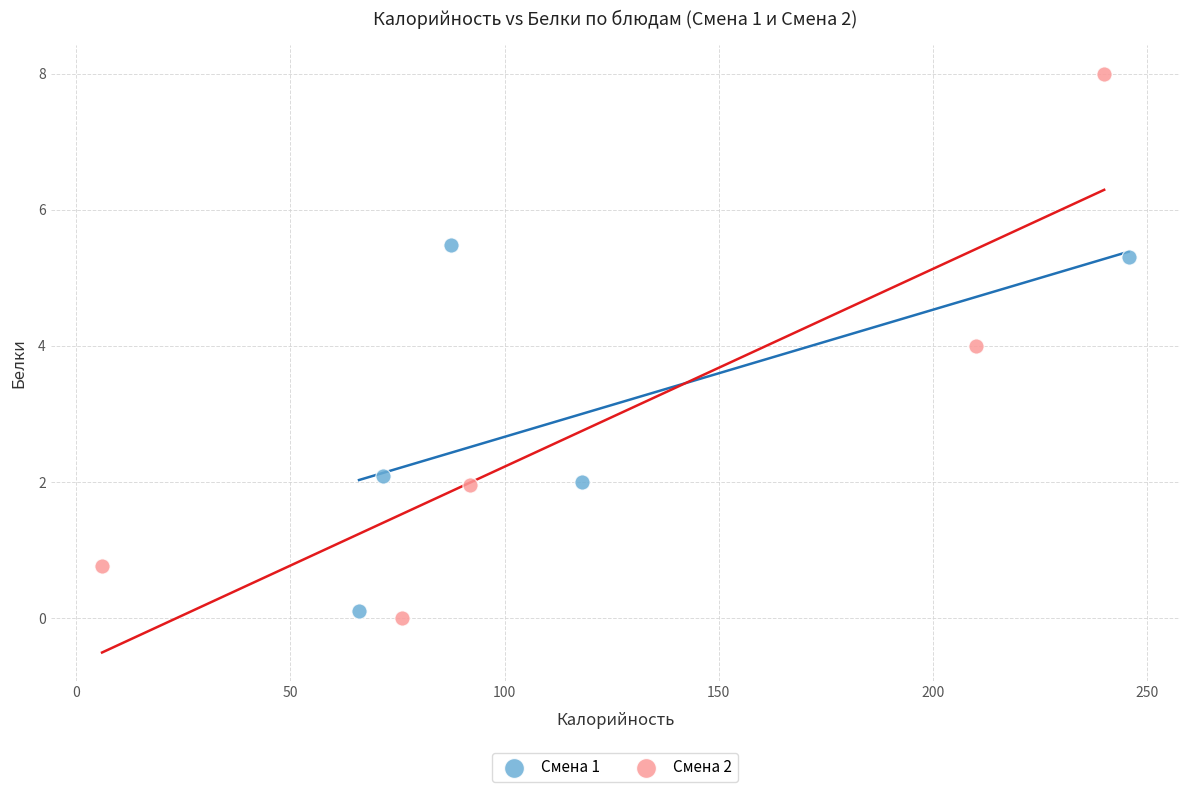

Which series reaches the maximum Y coordinate?

Смена 2